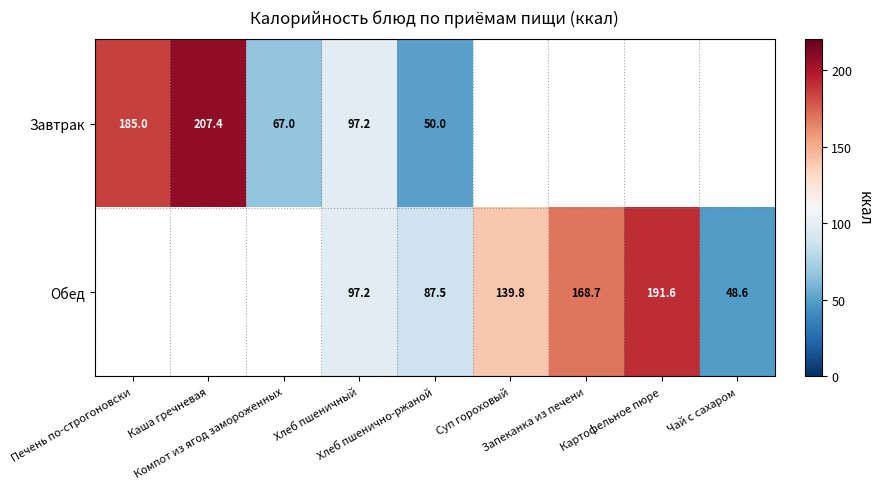

What is the difference between the maximum and minimum values in the Завтрак series?

157.4